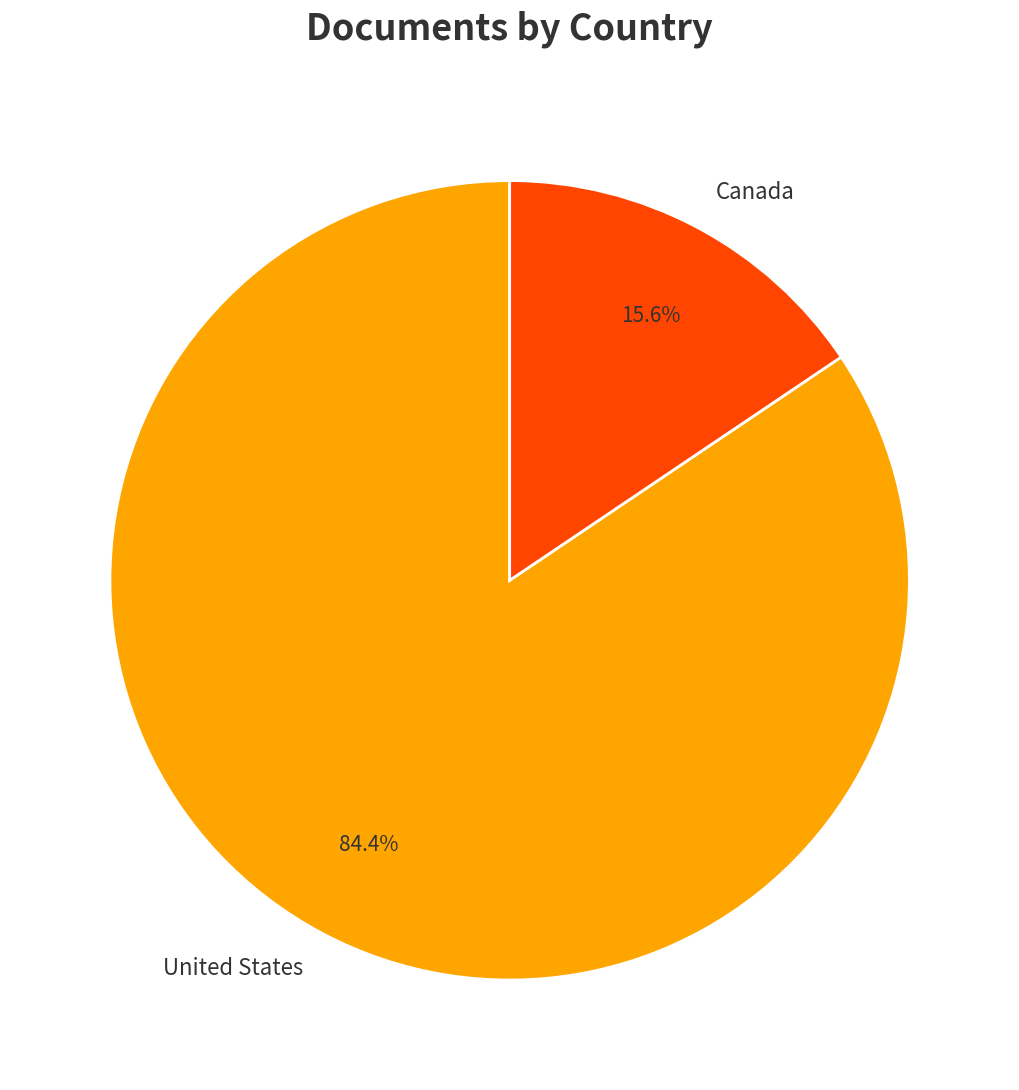

What percentage is the United States slice, to the nearest percent?

84%